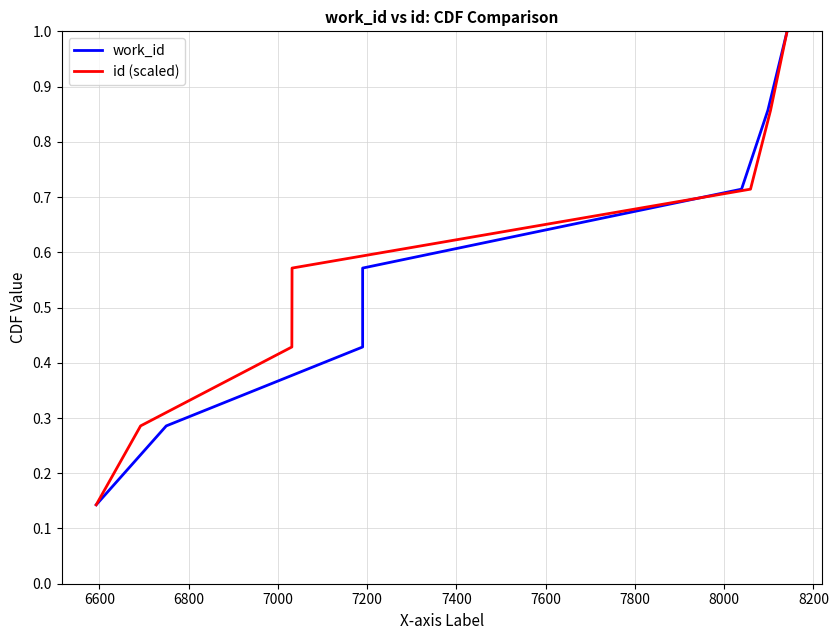

Between 6800 and 7000, which is larger?

7000